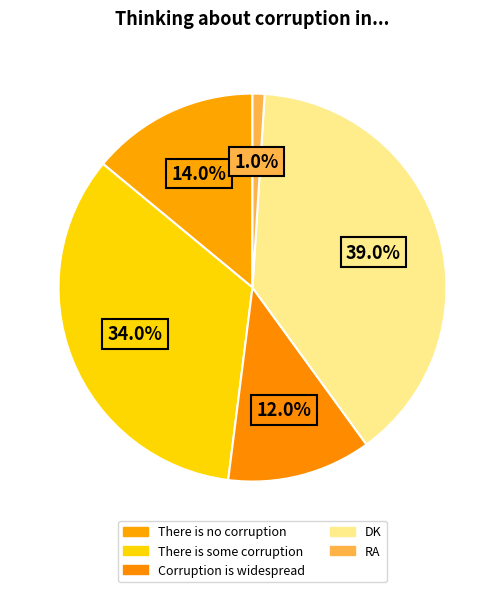

Count the number of slices in the pie.

5